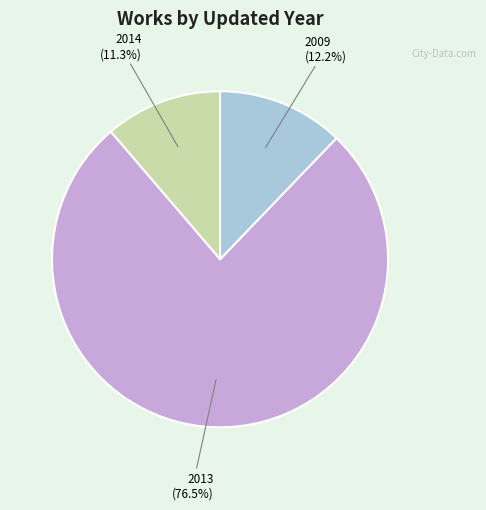

Is there any slice that represents more than half of the pie?

Yes